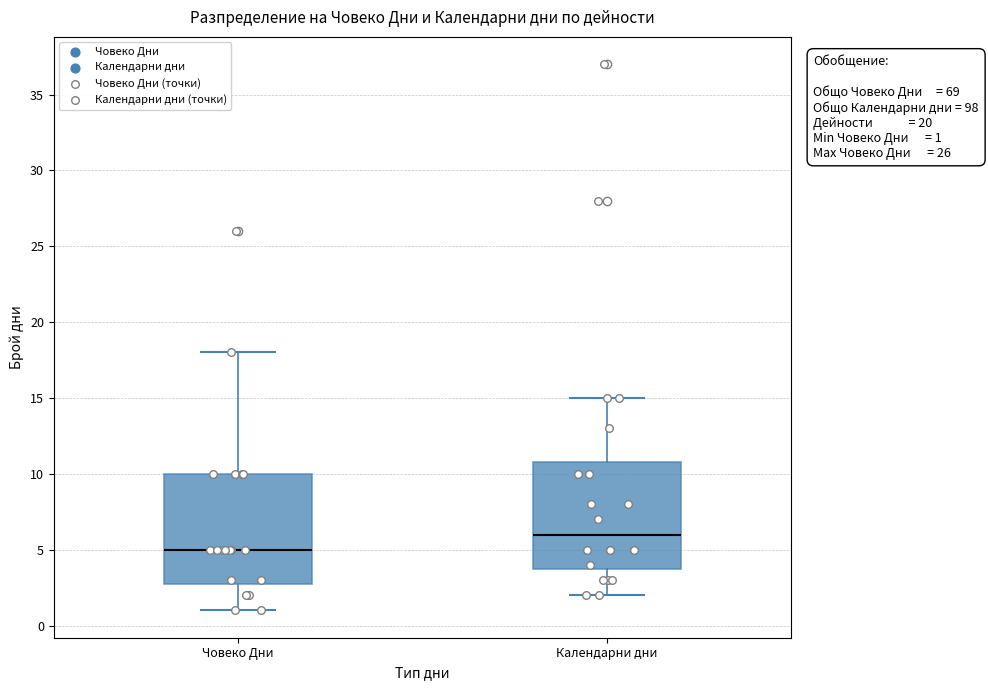

Which box's median line is the highest?

Календарни дни